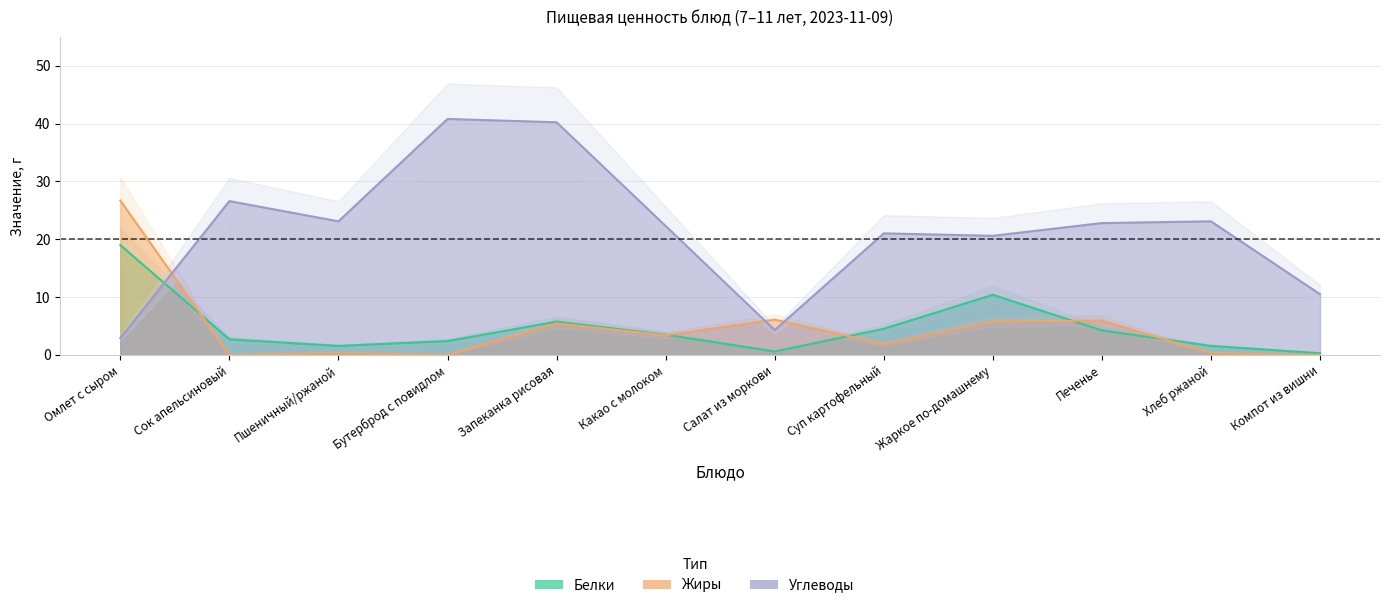

Where is Жиры nearest to the value 13?

Салат из моркови